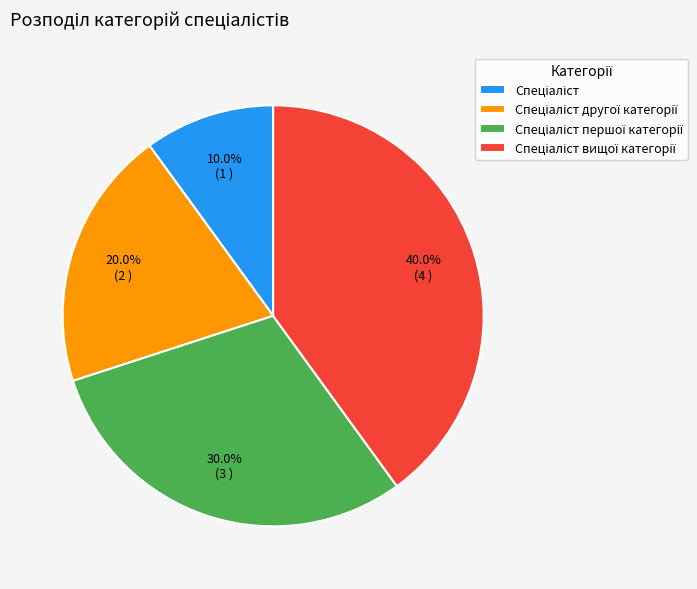

Is there any slice that represents more than half of the pie?

No